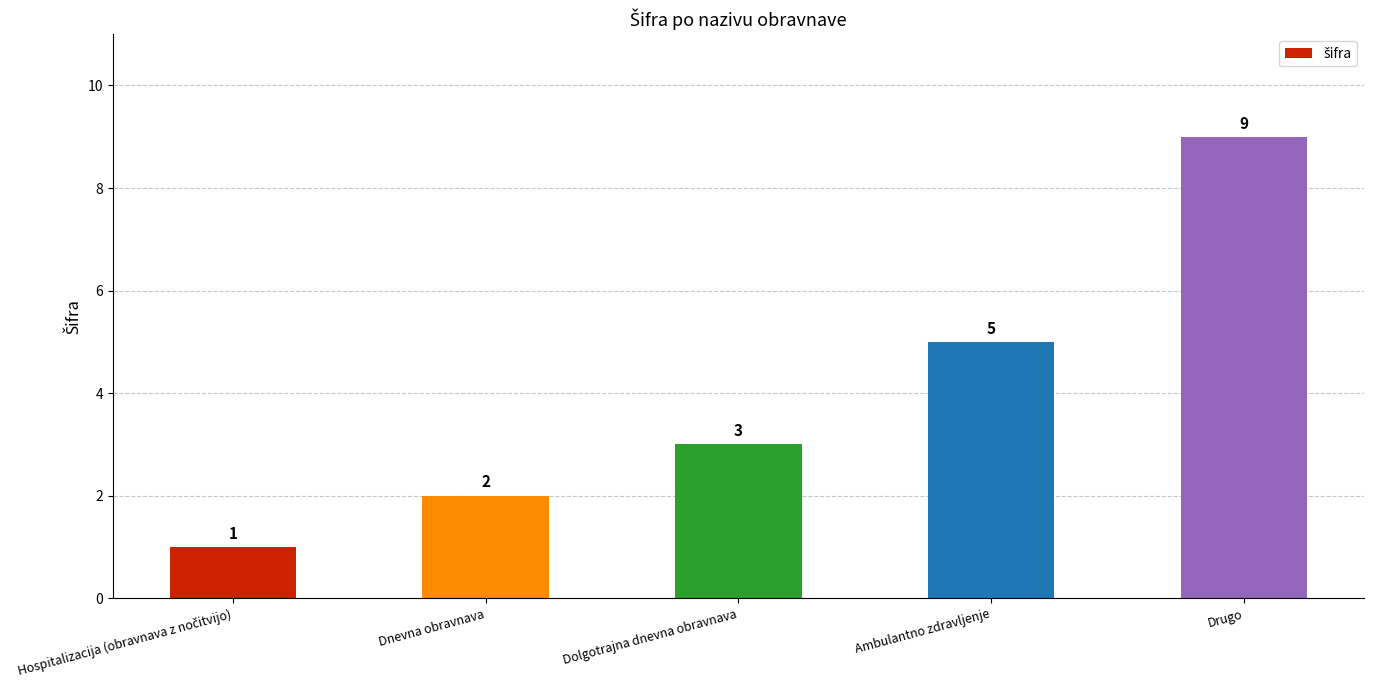

What is the change in value from Dolgotrajna dnevna obravnava to Ambulantno zdravljenje?

+2